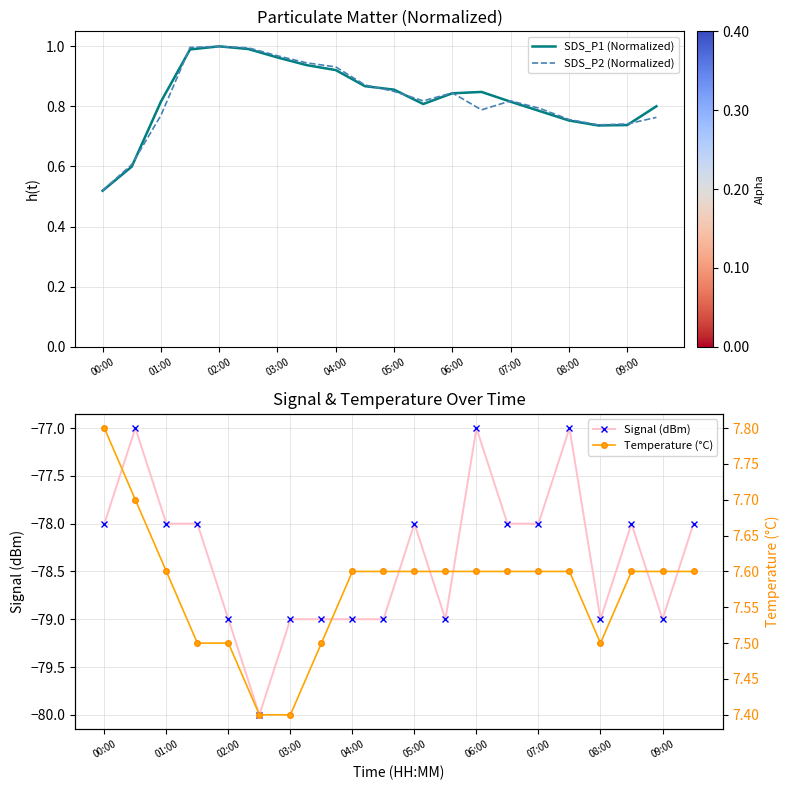

The Temperature (°C) series shows 7.6 at 13. True or false?

True